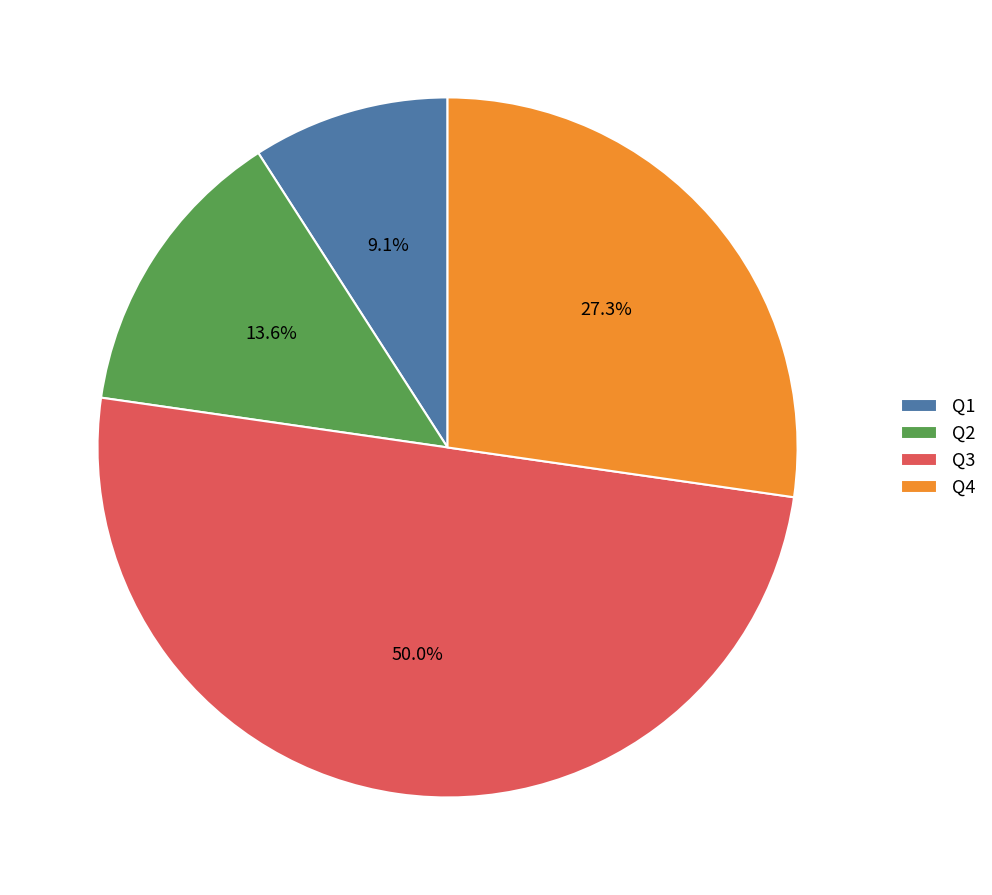

Rank the categories by value from lowest to highest.

Q1, Q2, Q4, Q3